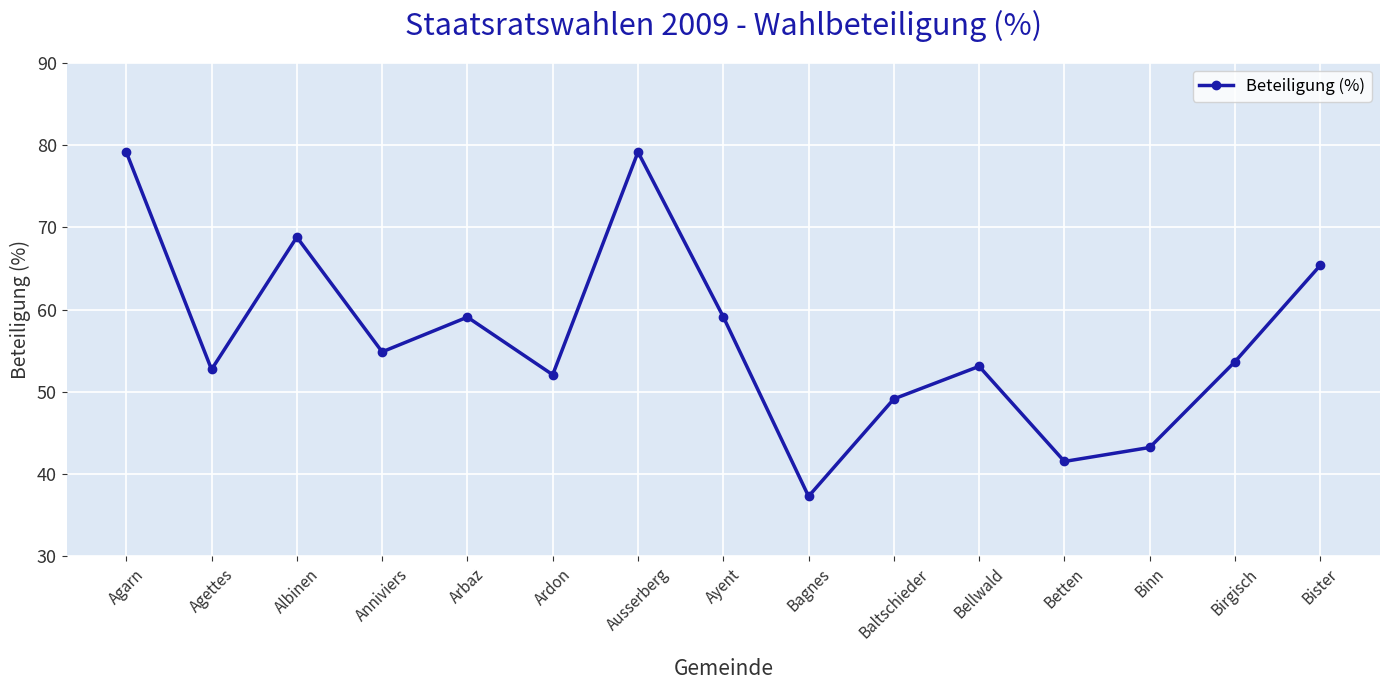

Reading right to left, transcribe all the data shown in this chart.

65.4	53.7	43.2	41.5	53.1	49.1	37.3	59.1	79.2	52.1	59.1	54.9	68.8	52.7	79.2